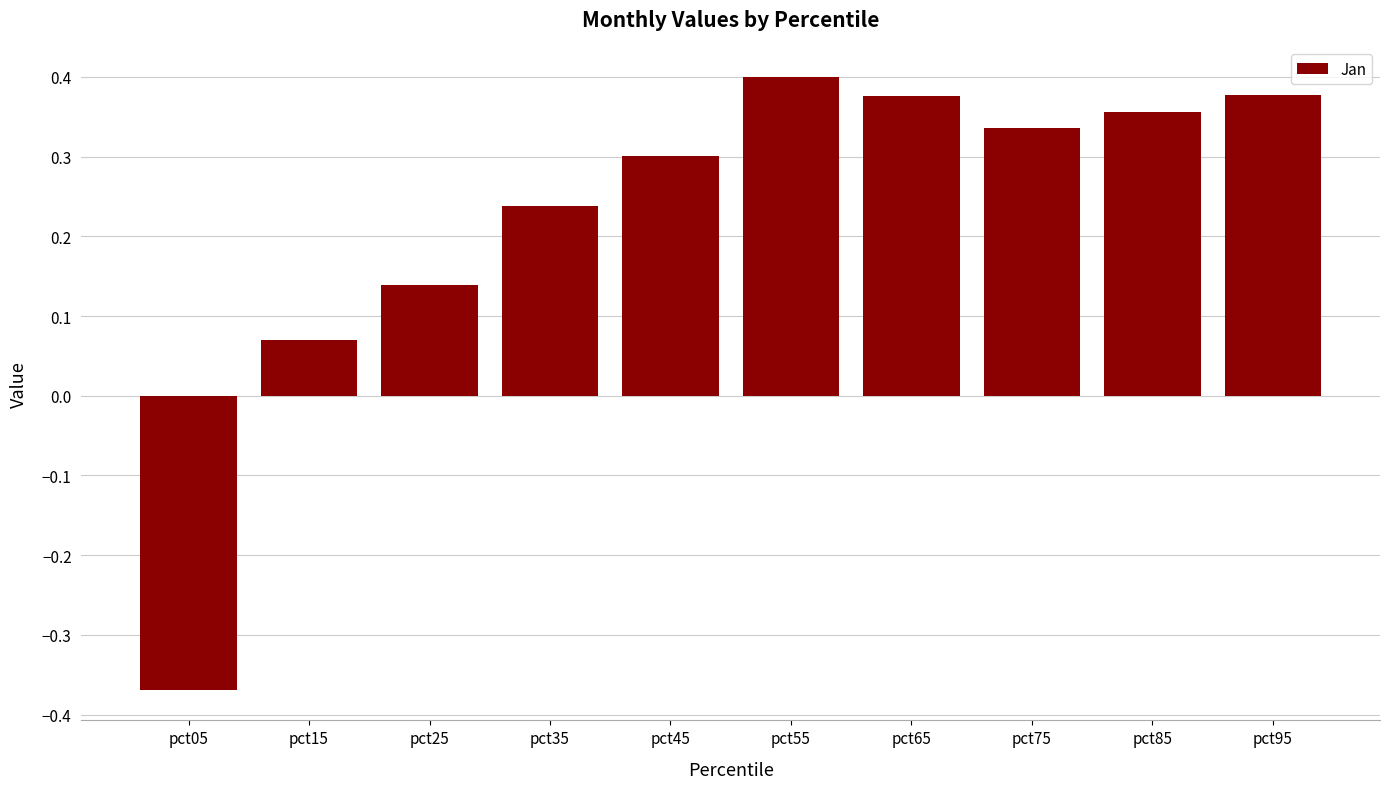

How many negative values are there?

1